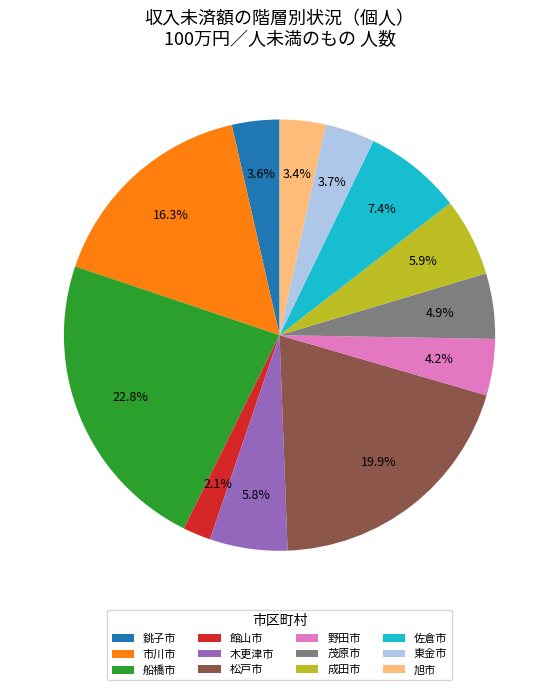

What percentage is the 銚子市 slice, to the nearest percent?

4%